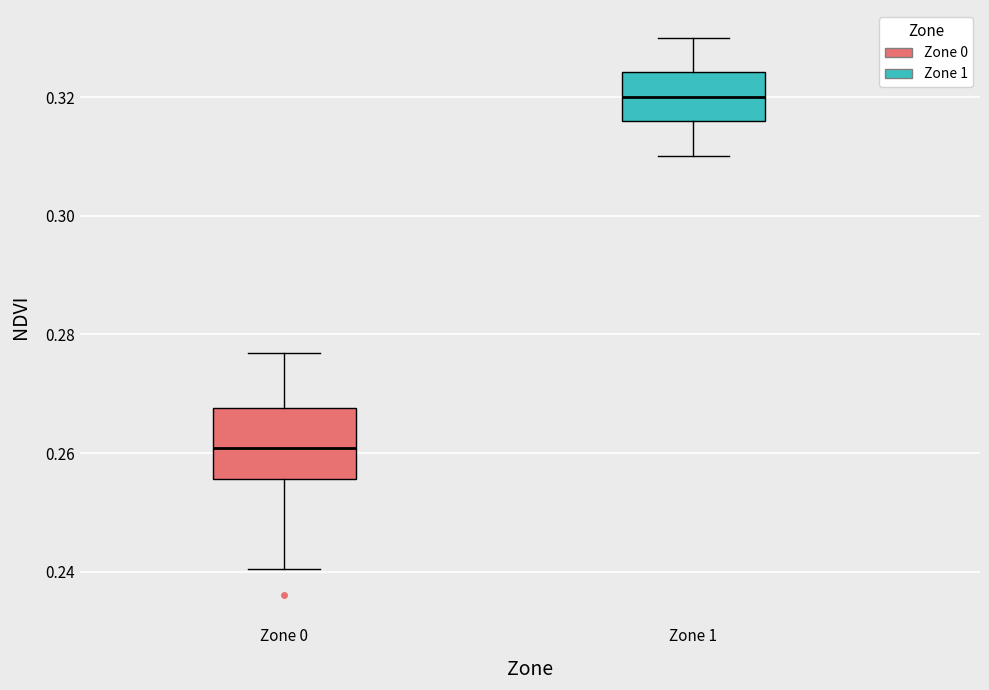

Which box is the tallest, from its lower edge to its upper edge?

Zone 0